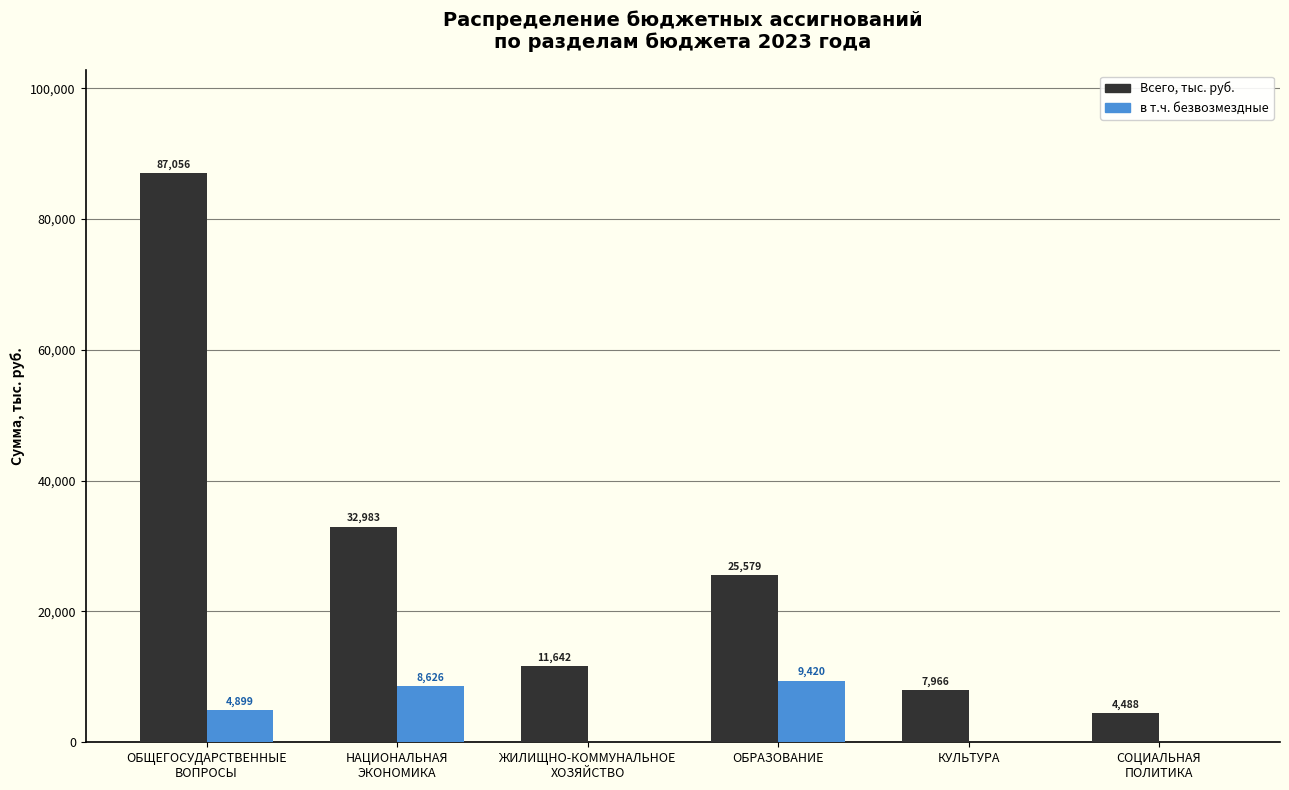

What is the maximum value shown in the chart?

87056.3